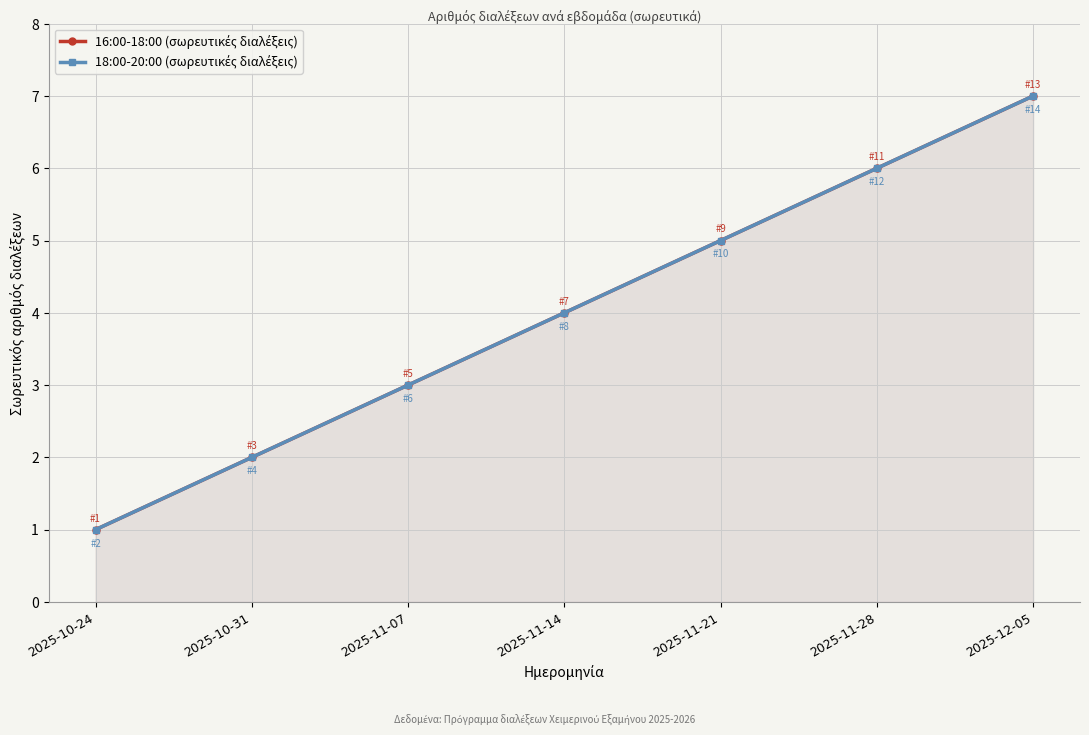

How many 16:00-18:00 (σωρευτικές διαλέξεις) values are between 2 and 6?

5